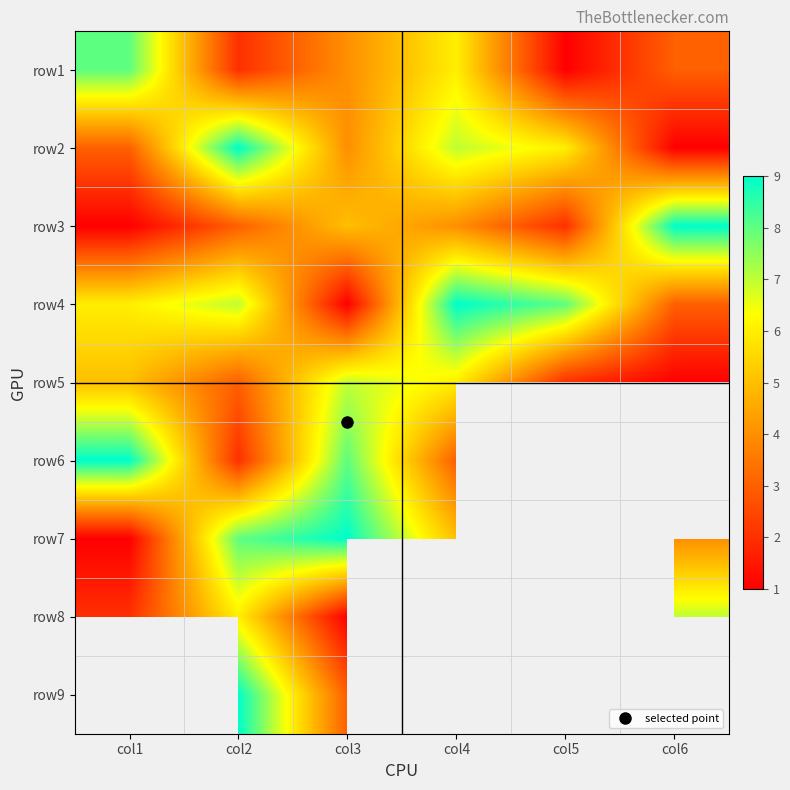

True or false: row2 has a value of 7.0 at col4.

True